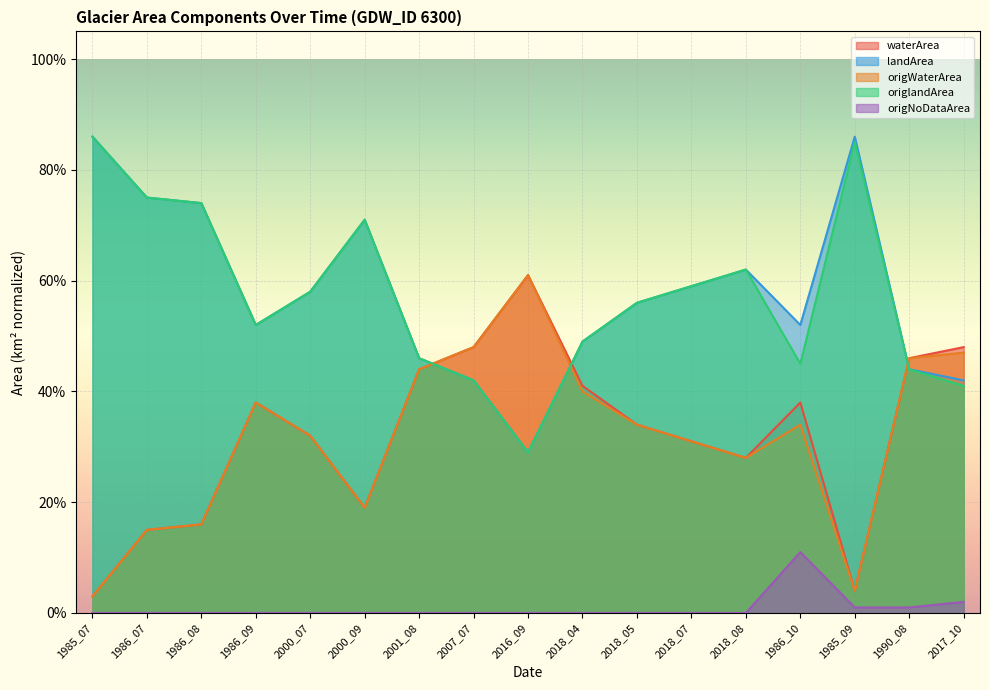

Which series has the largest total across all categories?

landArea